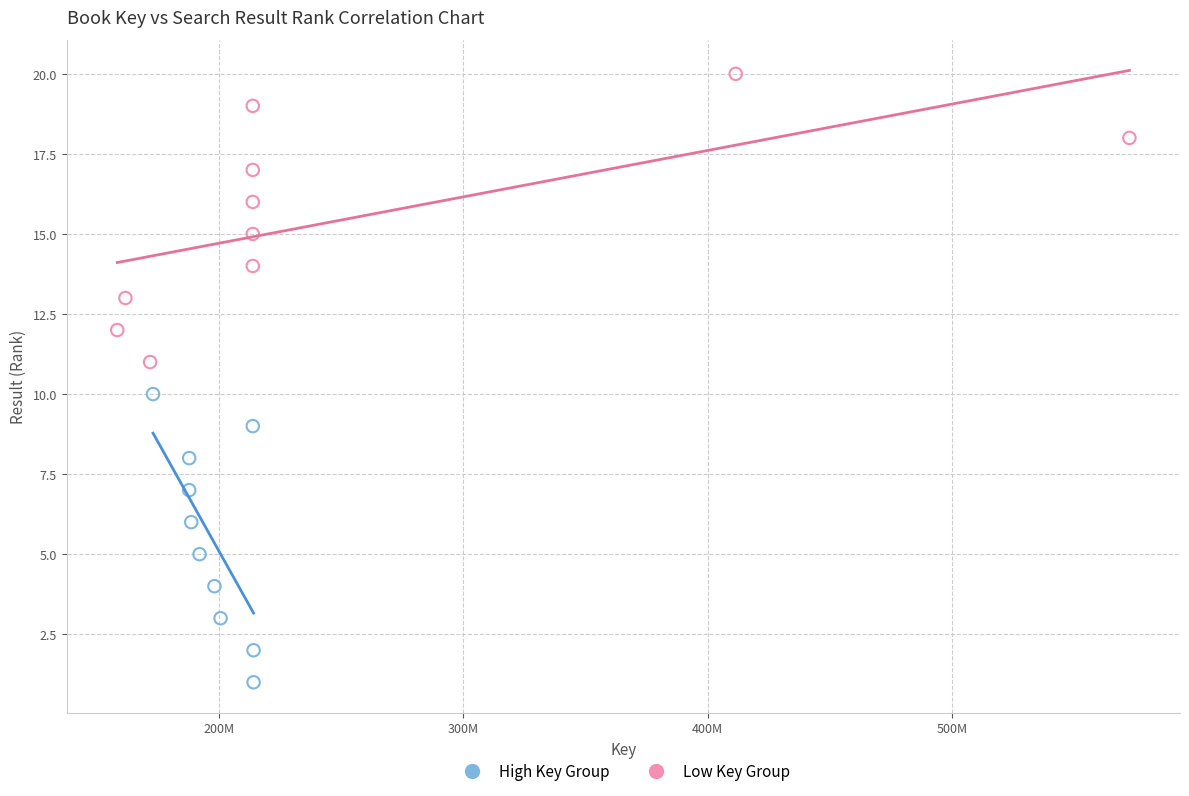

Which series reaches the minimum Y coordinate?

High Key Group